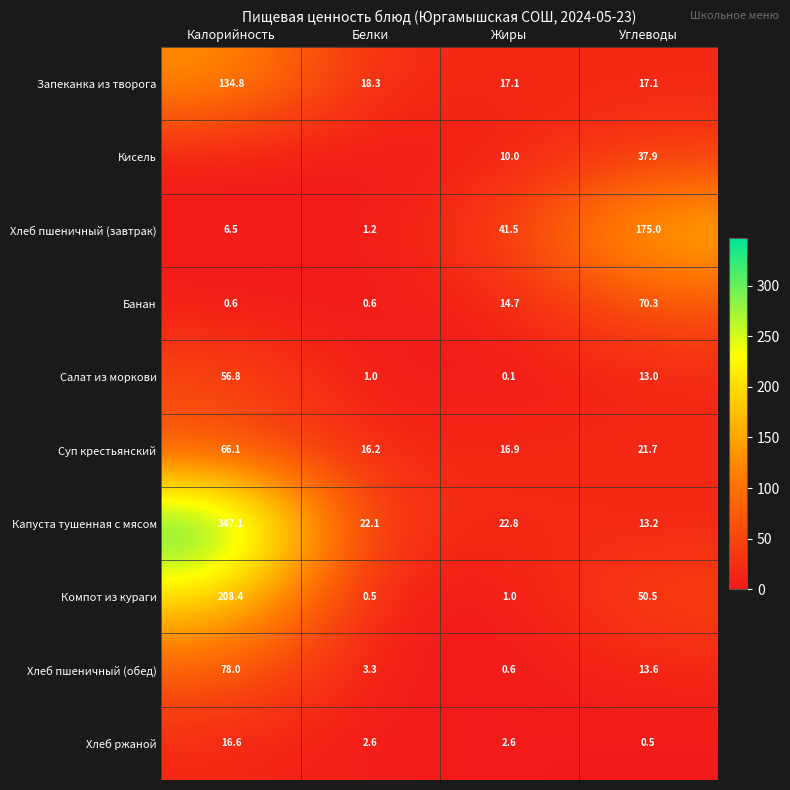

What is the total value across all series at Жиры?

127.3